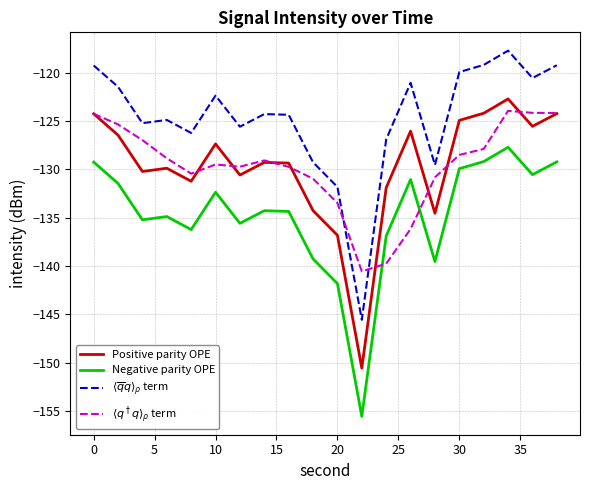

What is the minimum value for Positive parity OPE?

-150.6